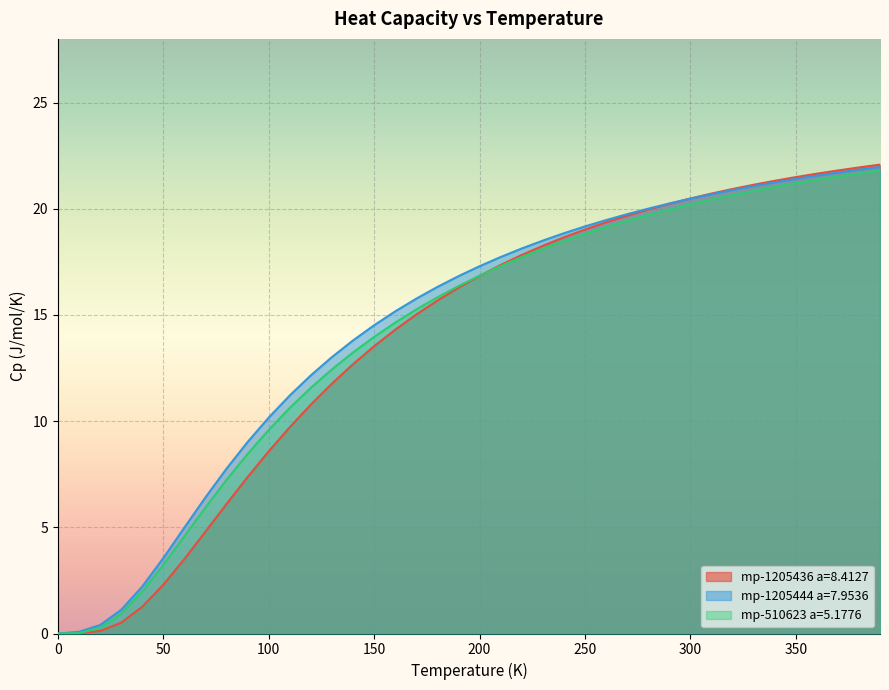

Reading right to left, transcribe all the data shown in this chart.

mp-1205436 a=8.4127: 22.1	21.9	21.8	21.7	21.5	21.3	21.1	20.9	20.7	20.5	20.2	20.0	19.7	19.4	19.0	18.7	18.3	17.8	17.4	16.8	16.3	15.7	15.0	14.3	13.5	12.7	11.8	10.8	9.7	8.6	7.4	6.1	4.8	3.5	2.3	1.3	0.5	0.1	0.0	0.0
mp-1205444 a=7.9536: 22.0	21.8	21.7	21.6	21.4	21.2	21.1	20.9	20.7	20.5	20.2	20.0	19.7	19.5	19.2	18.8	18.5	18.1	17.7	17.3	16.8	16.3	15.8	15.2	14.5	13.8	13.0	12.2	11.2	10.2	9.0	7.8	6.4	5.0	3.6	2.2	1.1	0.4	0.1	0.0
mp-510623 a=5.1776: 21.8	21.7	21.5	21.4	21.2	21.0	20.8	20.6	20.4	20.2	20.0	19.7	19.4	19.1	18.8	18.5	18.1	17.7	17.3	16.8	16.4	15.8	15.3	14.6	14.0	13.2	12.4	11.6	10.6	9.6	8.5	7.2	5.9	4.6	3.2	2.0	0.9	0.3	0.0	0.0